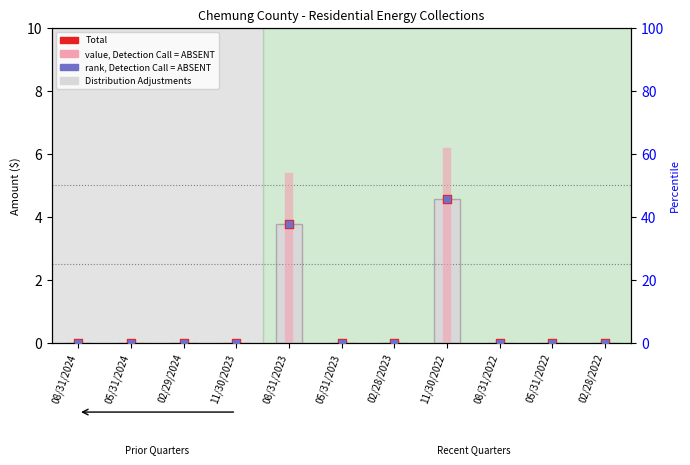

Which series has the largest Y range (max minus min)?

Scaled Total (rank)